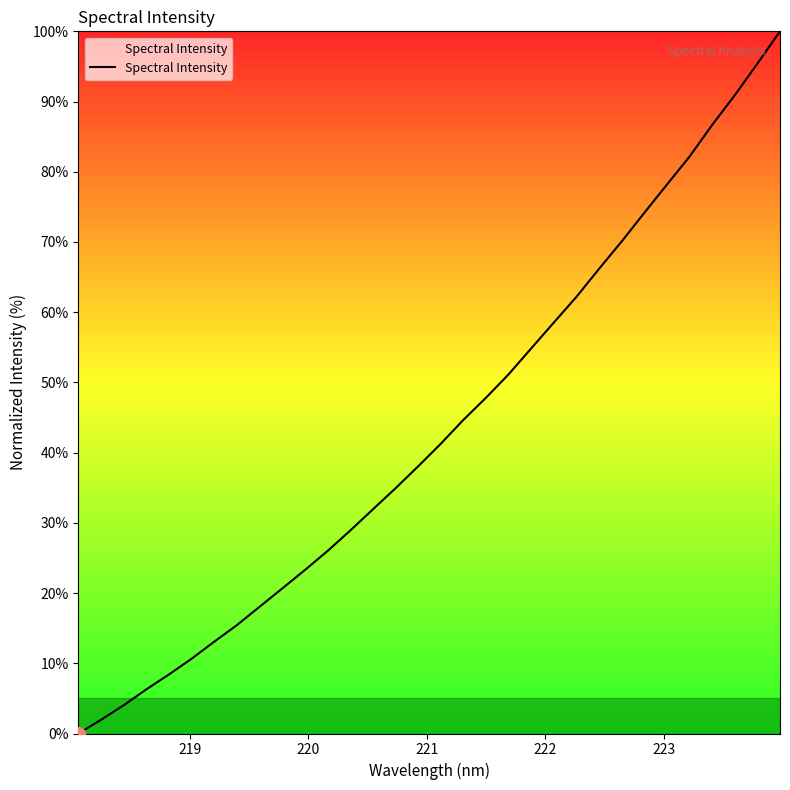

What is the difference between the maximum and minimum values?

100.0